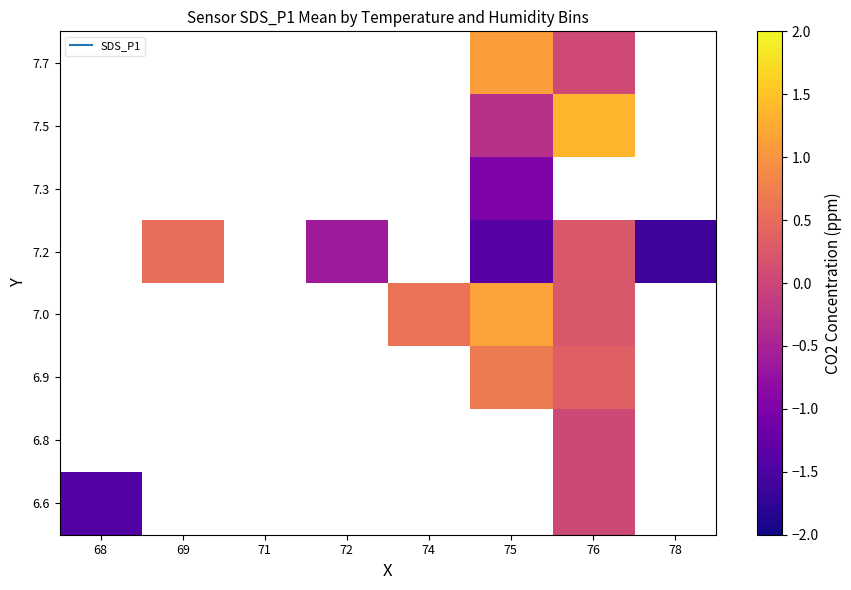

What is the minimum value shown in the chart?

-1.6